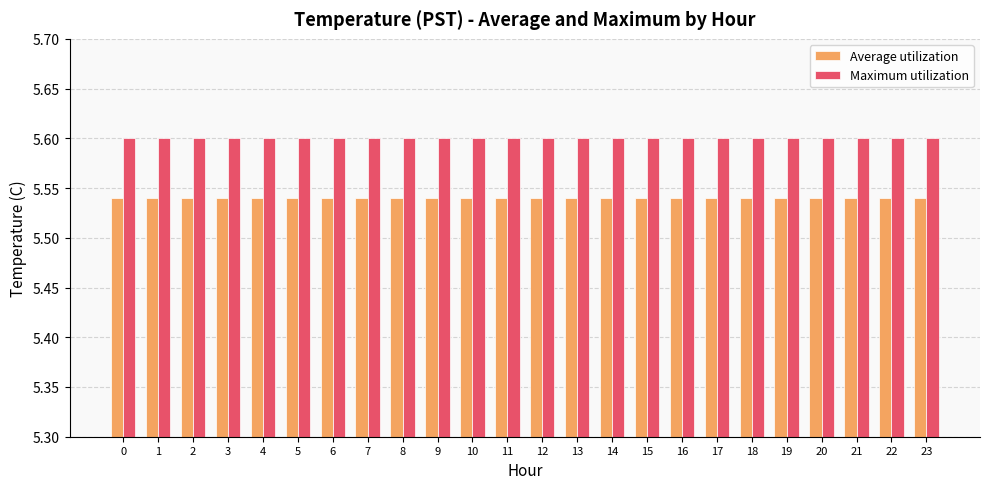

What is the sum of all Maximum utilization values?

134.4